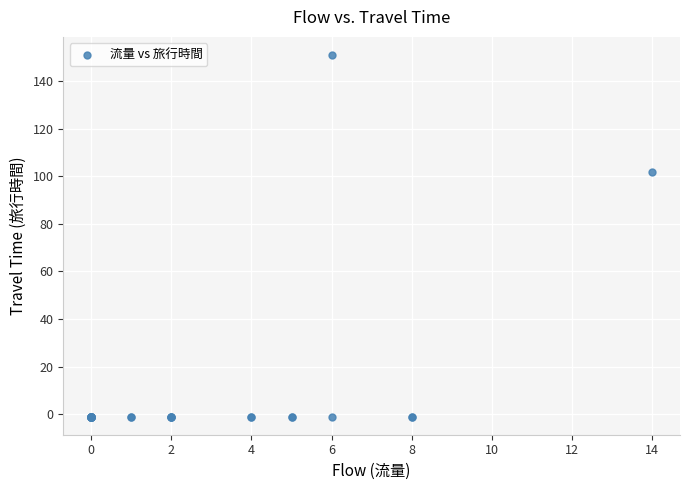

What Y value in the scatter plot is closest to 75?

102